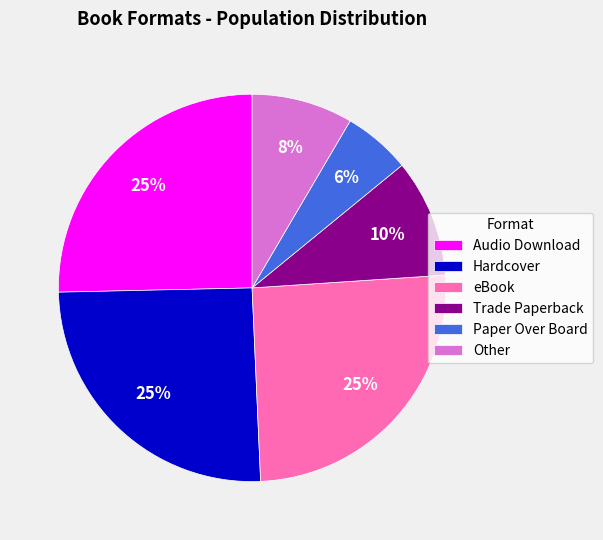

To the nearest percent, what is the average slice percentage?

17%